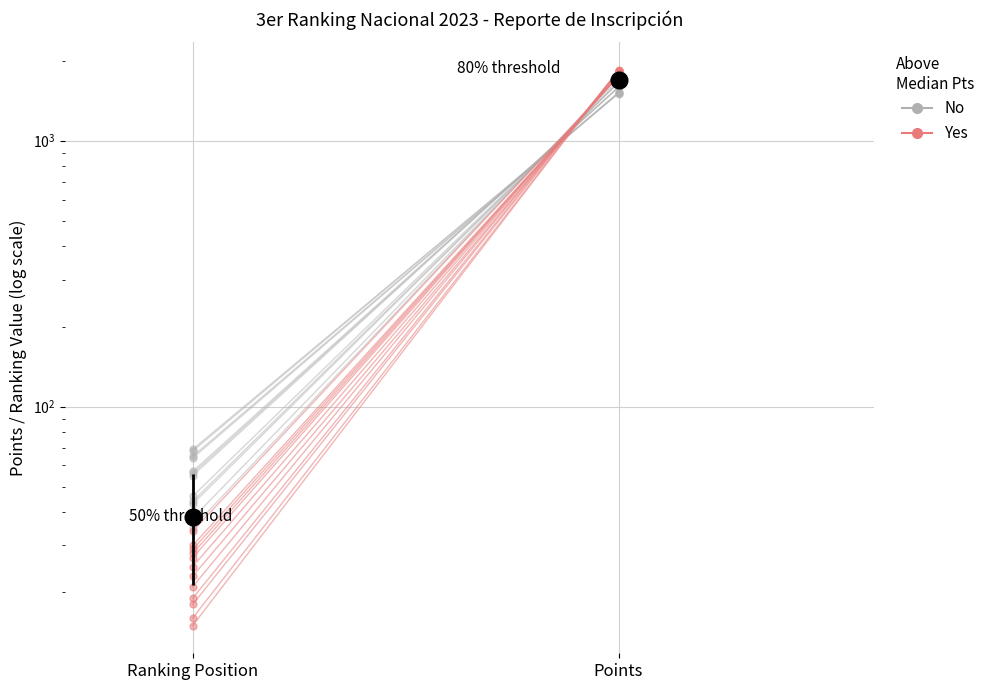

Which has a higher value, Ranking Position or Points?

Points